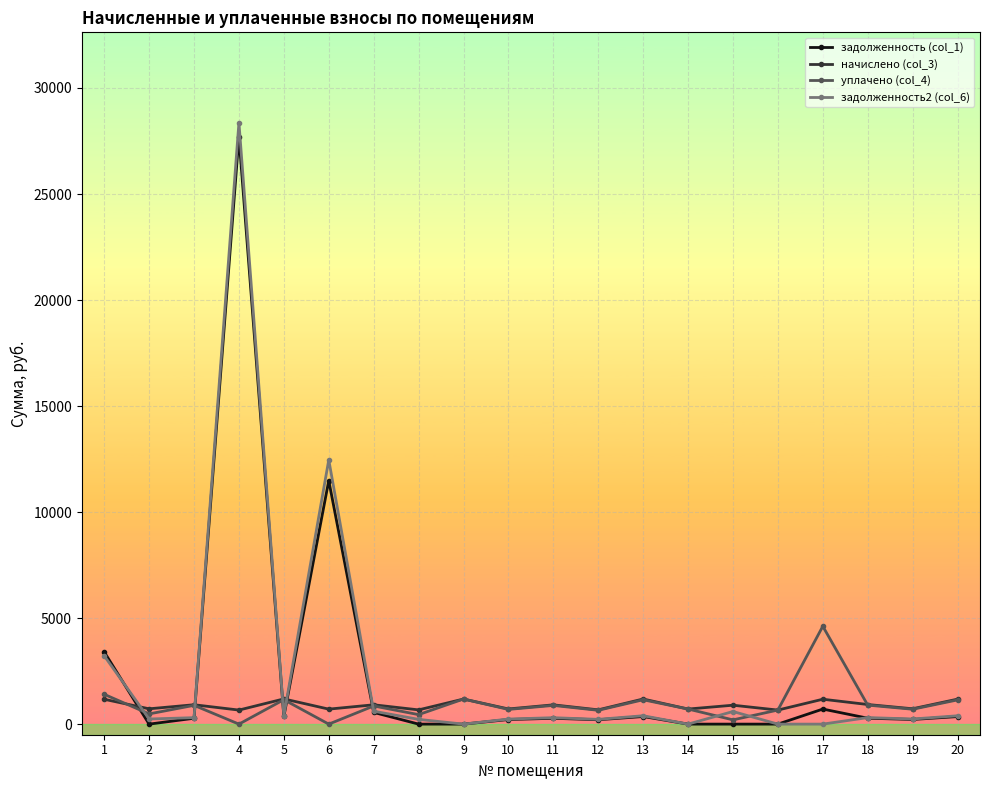

What is the difference between the highest and lowest values at 11?

634.4